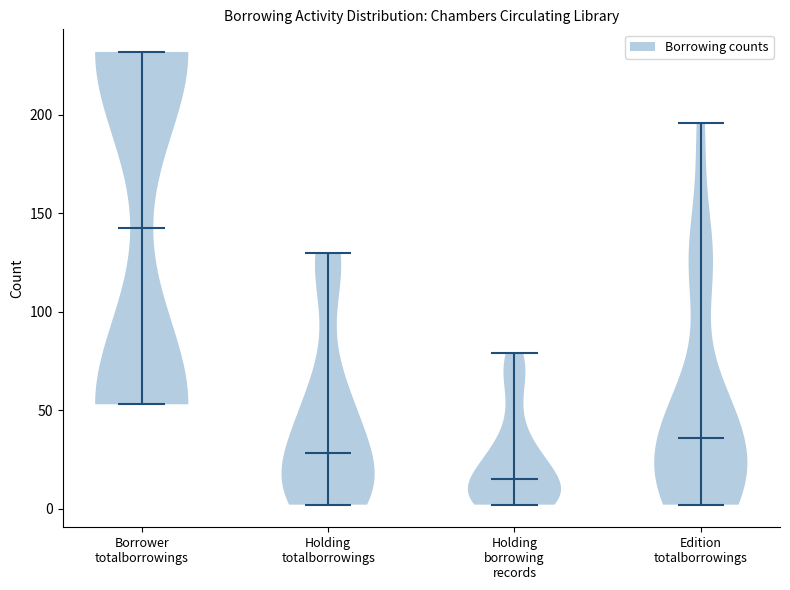

Where does the median line of the violin for Borrower totalborrowings sit on the y-axis? The values are not printed on the chart, so give them approximately, as read against the axis.

145